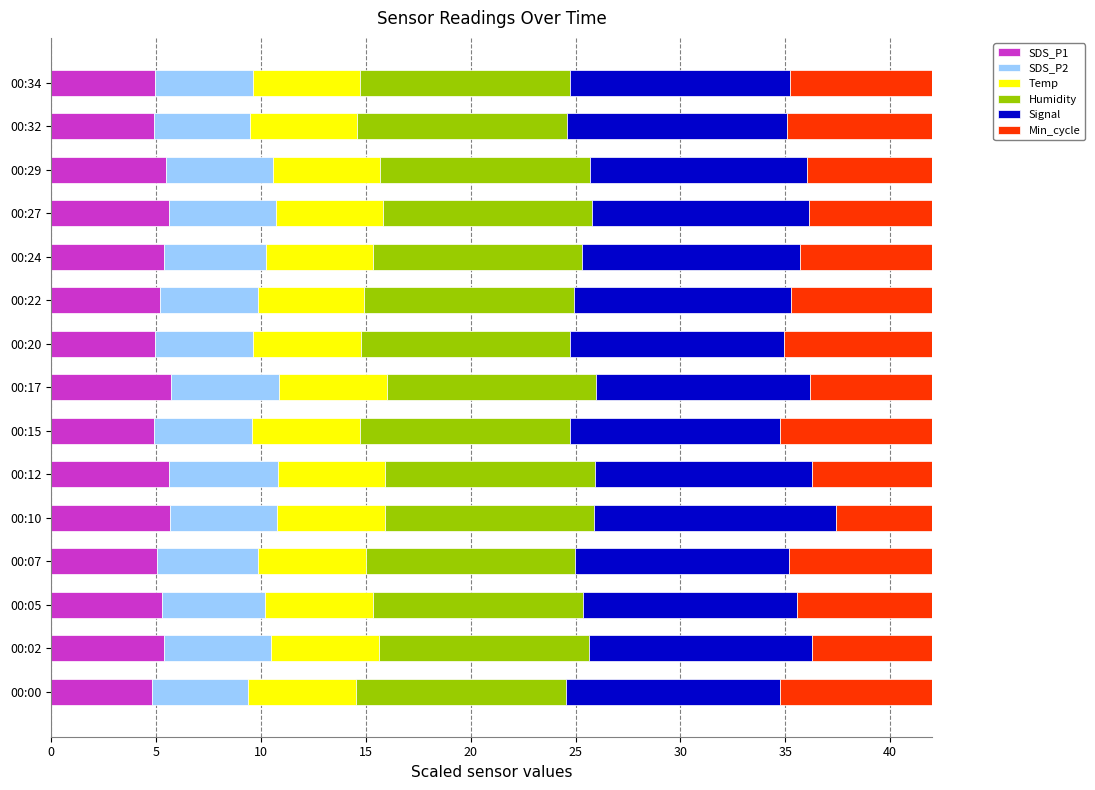

What are all the series names shown in the legend?

SDS_P1, SDS_P2, Temp, Humidity, Signal, Min_cycle